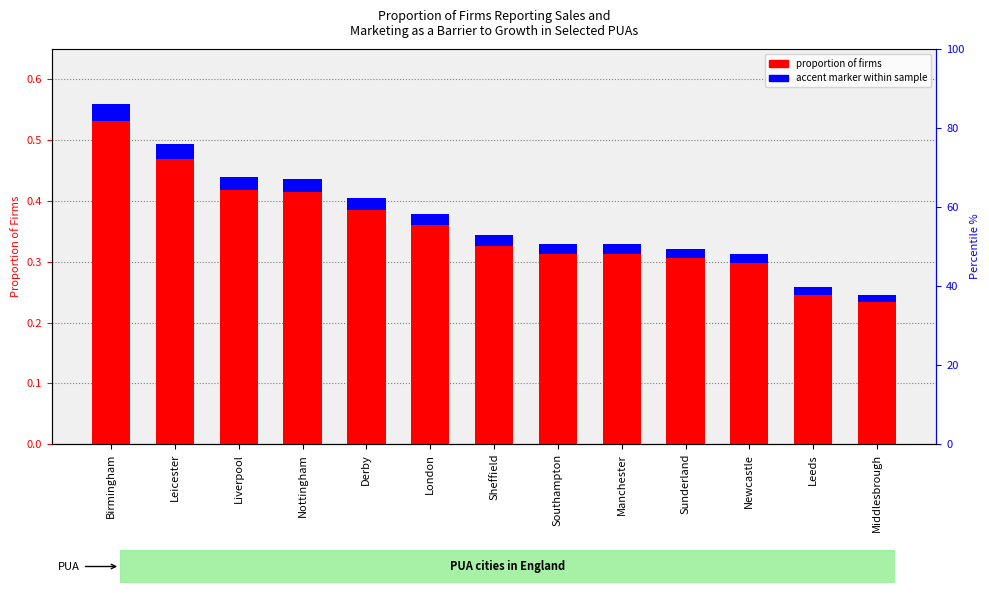

At which category does the chart reach its minimum across all series?

Middlesbrough